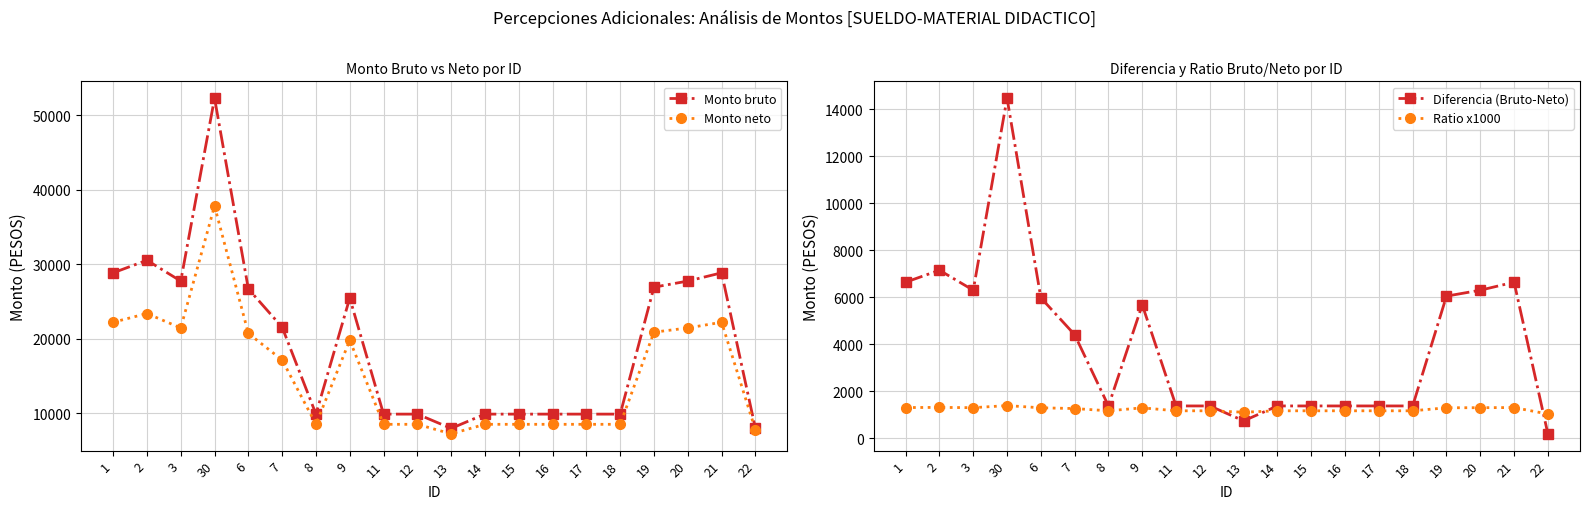

Reading left to right, what are all the values shown in this chart?

Monto bruto: 1=28817.0	2=30502.5	3=27711.3	30=52255.3	6=26658.9	7=21515.6	8=9852.5	9=25431.6	11=9852.5	12=9852.5	13=7938.0	14=9852.5	15=9852.5	16=9852.5	17=9852.5	18=9852.5	19=26893.1	20=27711.3	21=28817.0	22=7938.0
Monto neto: 1=22181.9	2=23358.3	3=21417.8	30=37790.4	6=20689.0	7=17116.4	8=8484.8	9=19762.4	11=8484.4	12=8485.0	13=7204.9	14=8484.6	15=8484.8	16=8484.8	17=8484.5	18=8484.9	19=20851.6	20=21417.8	21=22182.6	22=7757.8
Diferencia (Bruto-Neto): 1=6635.1	2=7144.2	3=6293.6	30=14464.9	6=5969.8	7=4399.2	8=1367.6	9=5669.2	11=1368.0	12=1367.5	13=733.1	14=1367.8	15=1367.6	16=1367.7	17=1368.0	18=1367.5	19=6041.6	20=6293.5	21=6634.4	22=180.2
Ratio x1000: 1=1299.1	2=1305.9	3=1293.8	30=1382.8	6=1288.6	7=1257.0	8=1161.2	9=1286.9	11=1161.2	12=1161.2	13=1101.7	14=1161.2	15=1161.2	16=1161.2	17=1161.2	18=1161.2	19=1289.7	20=1293.8	21=1299.1	22=1023.2